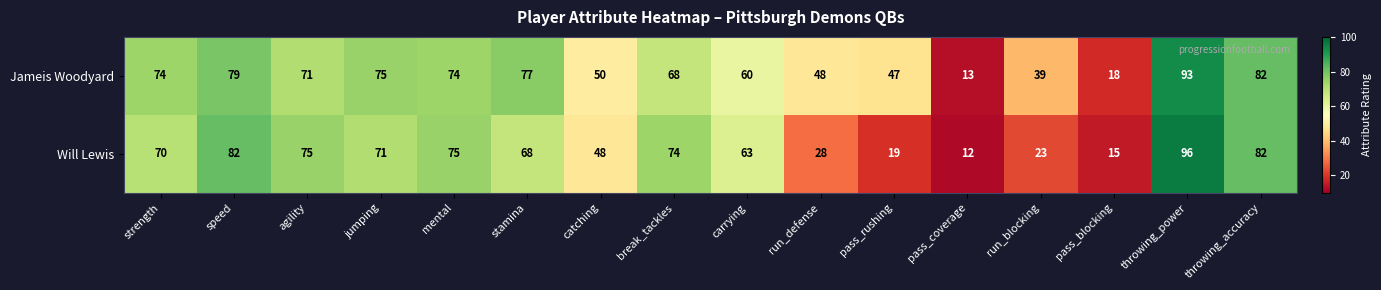

Is it true that Will Lewis equals 83 at catching?

False